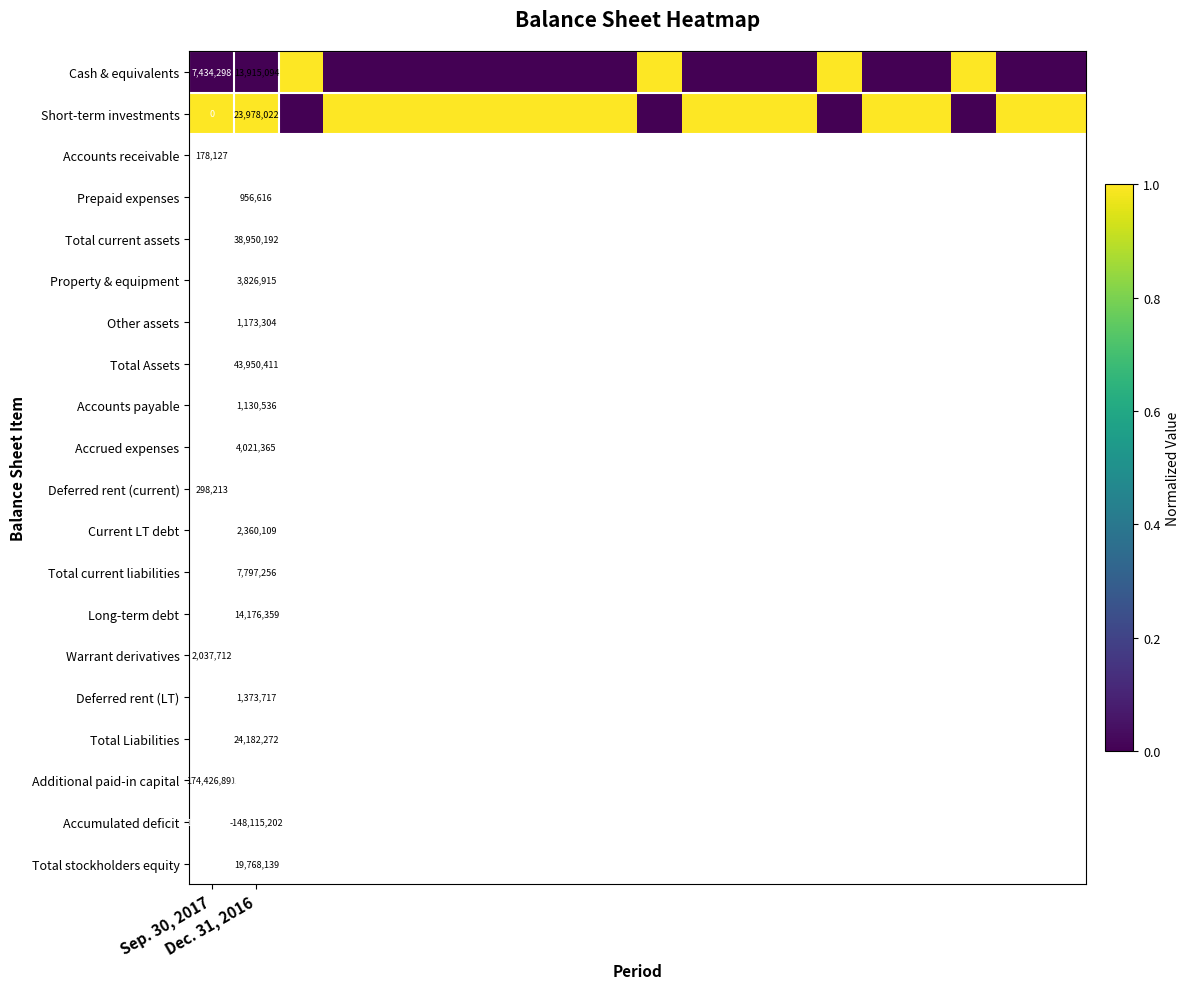

How many distinct data groups are displayed?

2